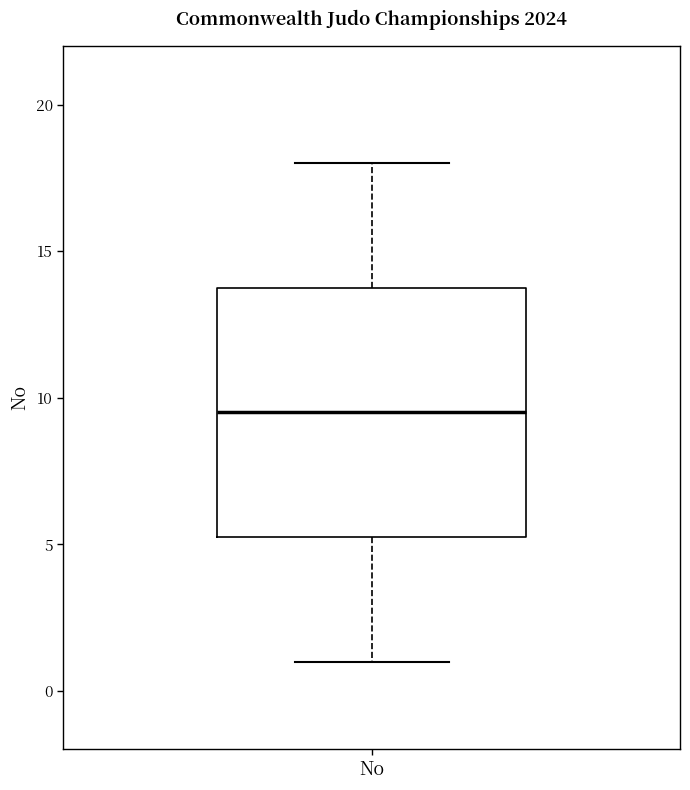

Read this box plot against the y-axis: the position of the median line, the range covered by the box, and the ends of both whiskers. The values are not printed on the chart, so give them approximately, as read against the axis.

median 9.5, box 5.5 to 14.0, whiskers 1.0 to 18.0